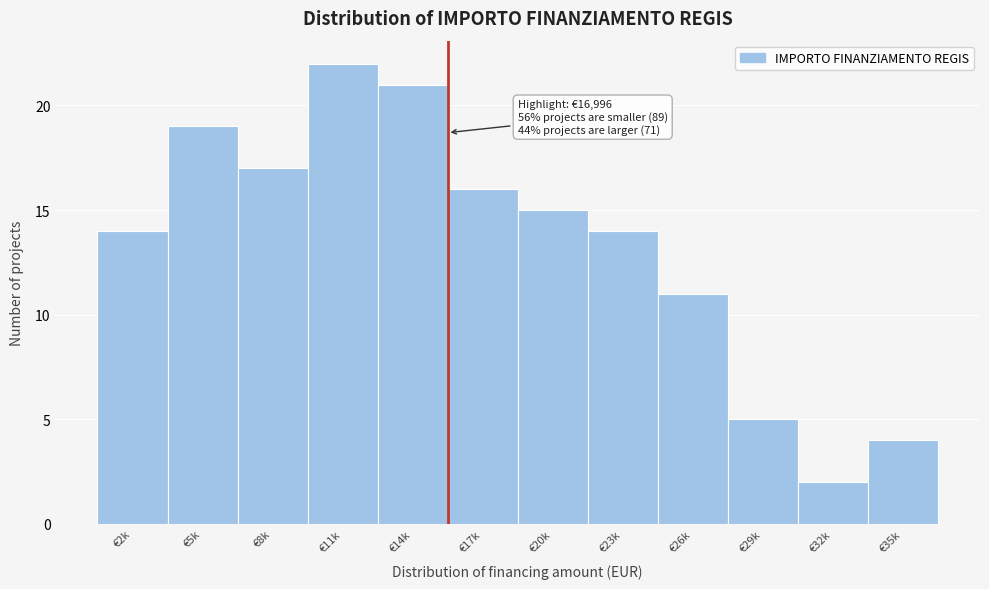

Reading right to left, extract all data points from this chart.

€35k=4	€32k=2	€29k=5	€26k=11	€23k=14	€20k=15	€17k=16	€14k=21	€11k=22	€8k=17	€5k=19	€2k=14